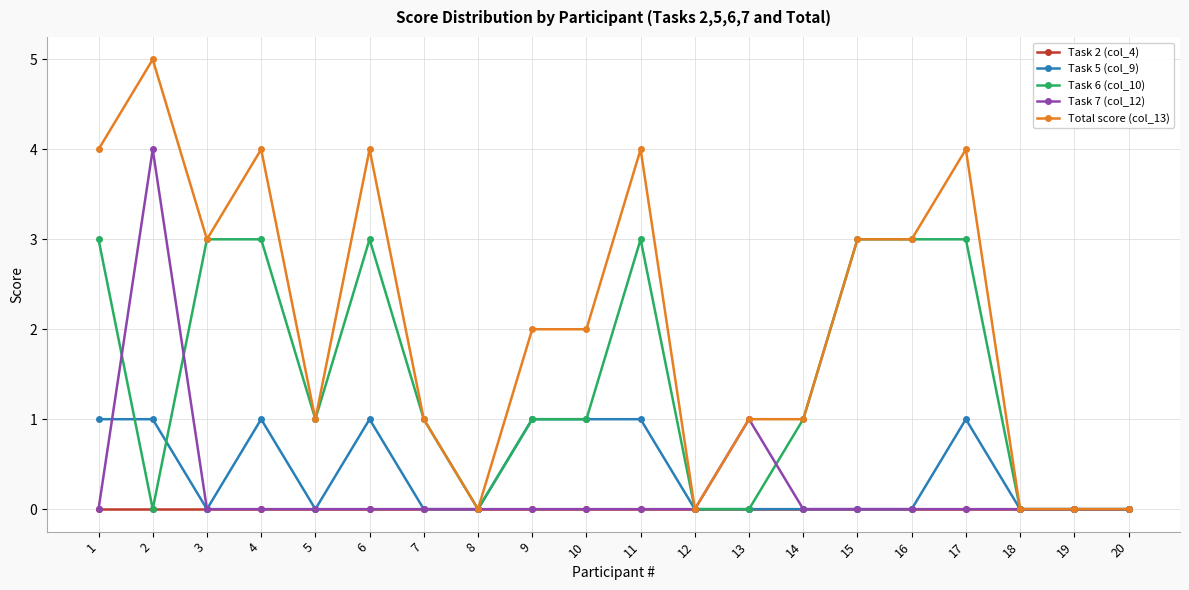

Is it true that Task 7 (col_12) equals -2 at 7?

False